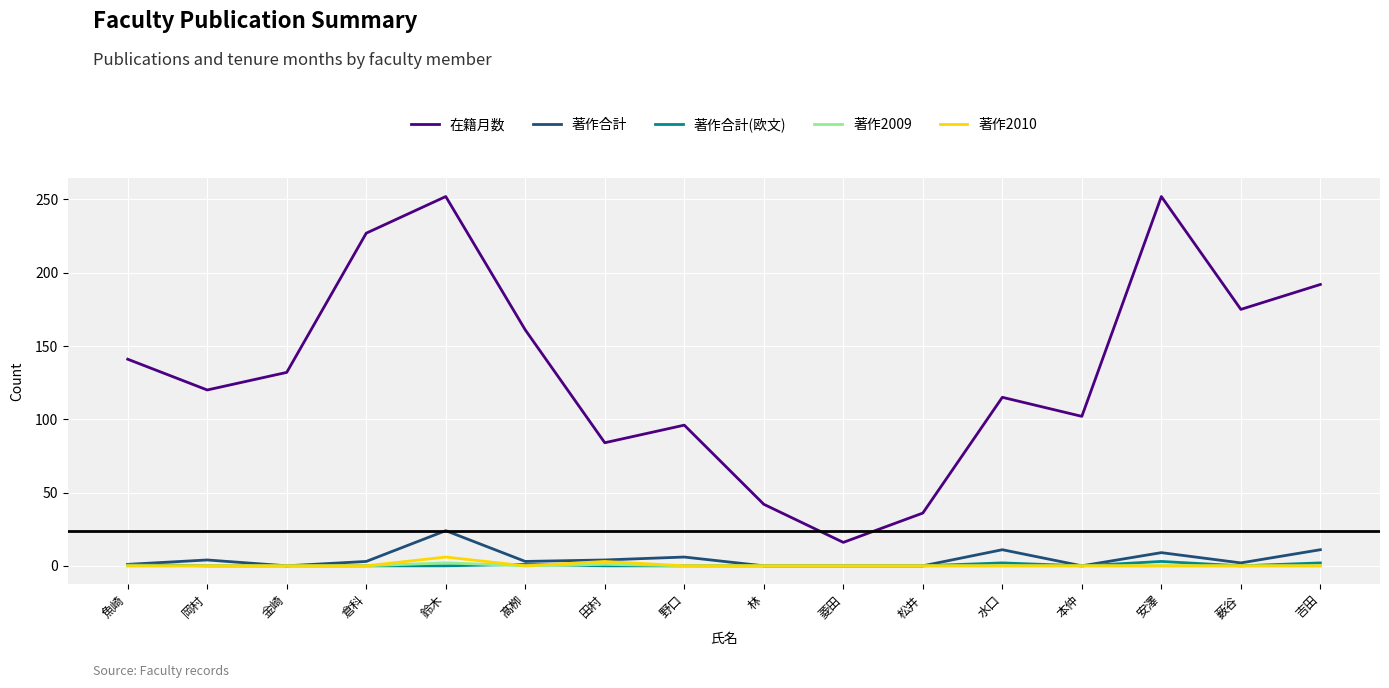

True or false: 著作合計 and 在籍月数 intersect in this chart.

False